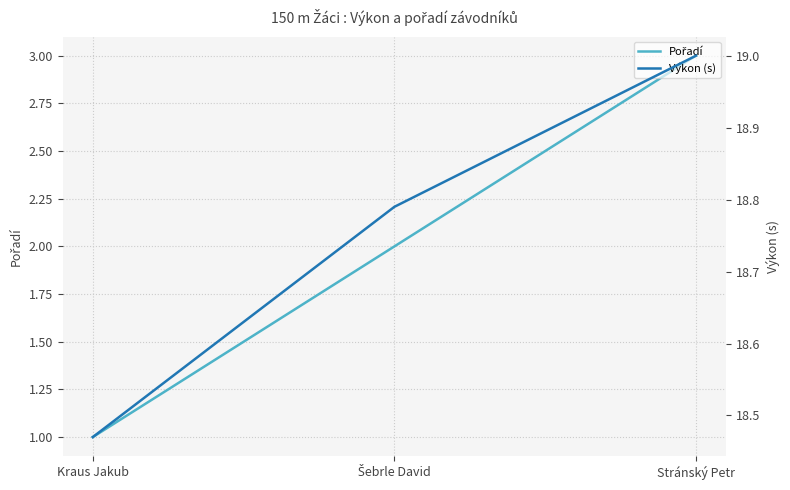

What is the difference between the highest and lowest values at Kraus Jakub?

17.5